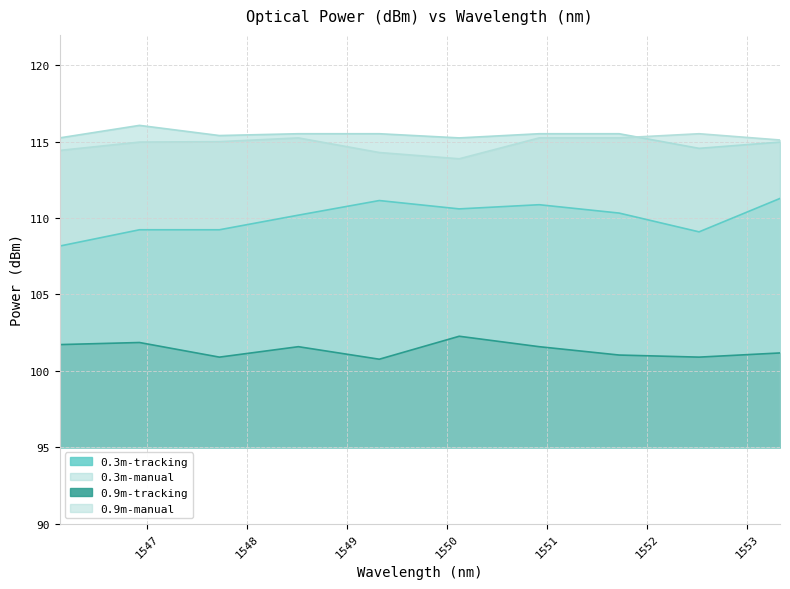

Is the value of 0.9m-tracking at 1553.33 greater than the value of 0.3m-tracking at 1546.92?

No